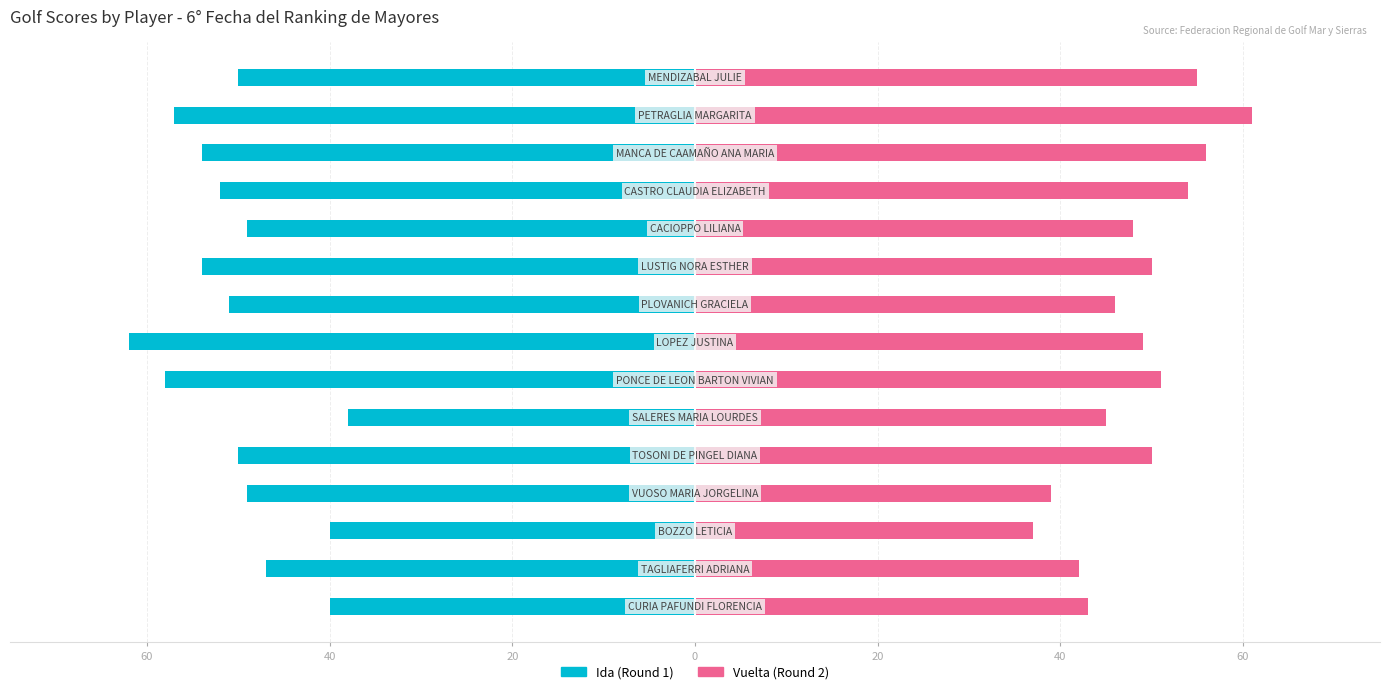

Is it true that Ida (Round 1) equals -84 at 9?

False